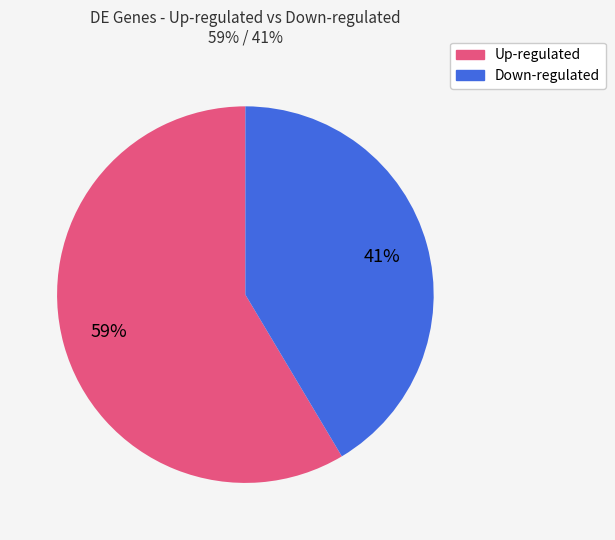

Does any single category account for the majority?

Yes